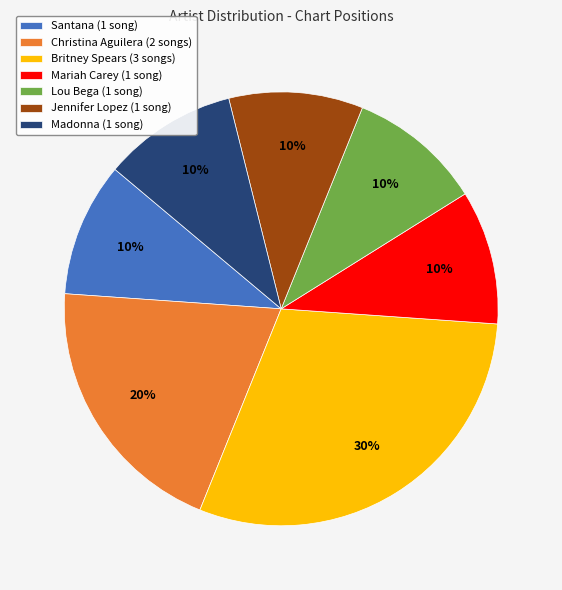

The Jennifer Lopez slice represents 1% of the pie. True or false?

False